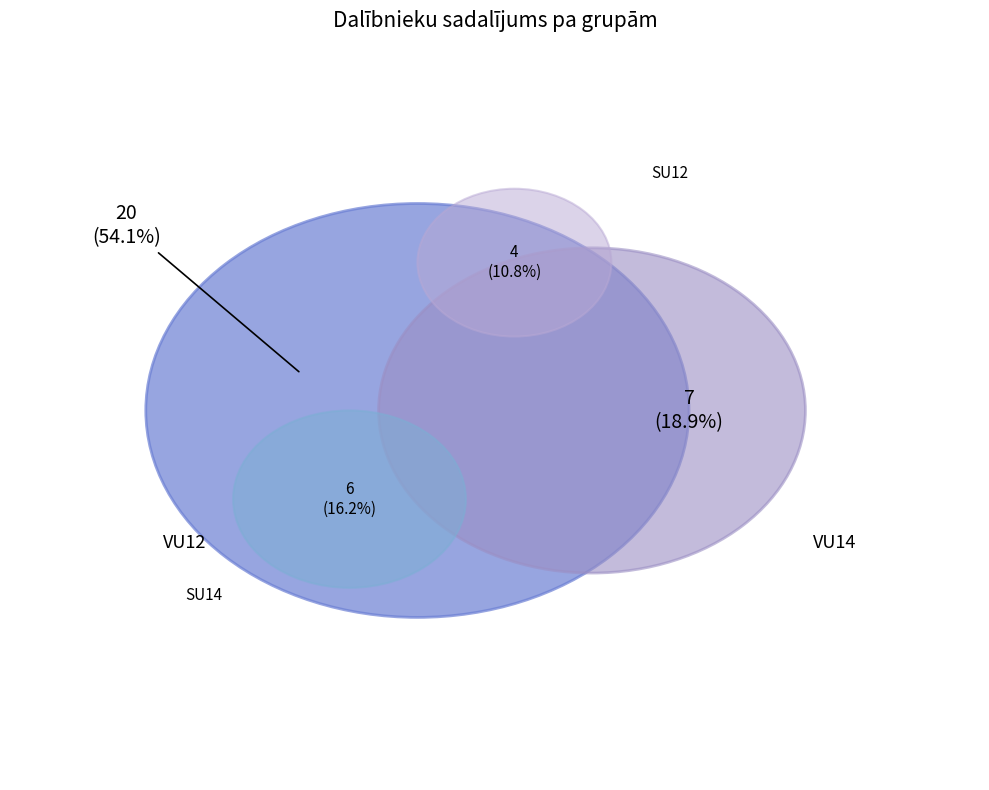

To the nearest percent, what portion does SU12 represent?

11%